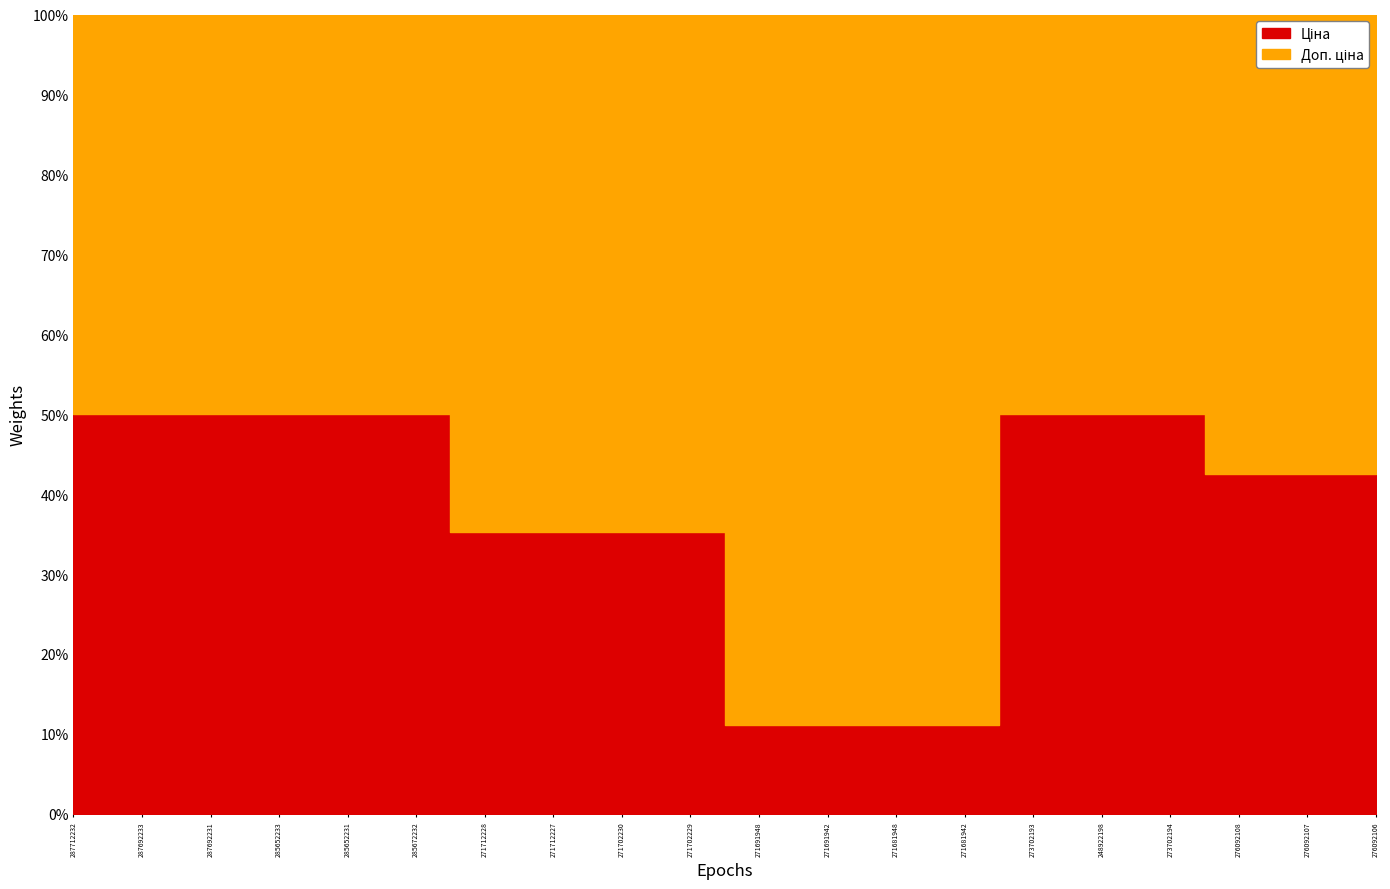

Reading left to right, transcribe all the data shown in this chart.

Ціна: 287712232=30717.1	287692233=18796.8	287692231=18796.8	285652233=37593.6	285652231=37593.6	285672232=61434.3	271712228=589.9	271712227=589.9	271702230=589.9	271702229=589.9	271691948=443.1	271691942=443.1	271681948=416.6	271681942=416.6	273702193=9384.0	248922198=8856.7	273702194=9384.0	276092108=848.4	276092107=551.5	276092106=848.4
Доп. ціна: 287712232=30717.1	287692233=18796.8	287692231=18796.8	285652233=37593.6	285652231=37593.6	285672232=61434.3	271712228=1081.7	271712227=1081.7	271702230=1081.7	271702229=1081.7	271691948=3545.0	271691942=3545.0	271681948=3332.5	271681942=3332.5	273702193=9384.0	248922198=8856.7	273702194=9384.0	276092108=1149.7	276092107=747.0	276092106=1149.7